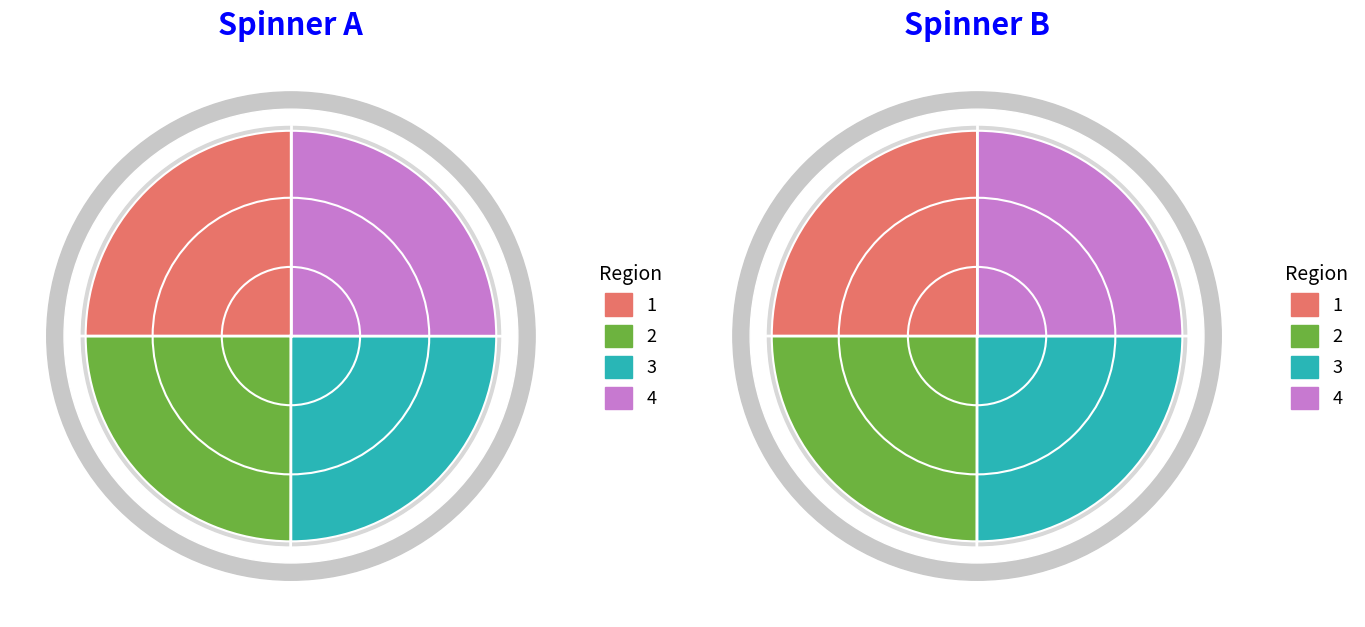

Combined, do 28 and 28 account for over 50%?

Yes